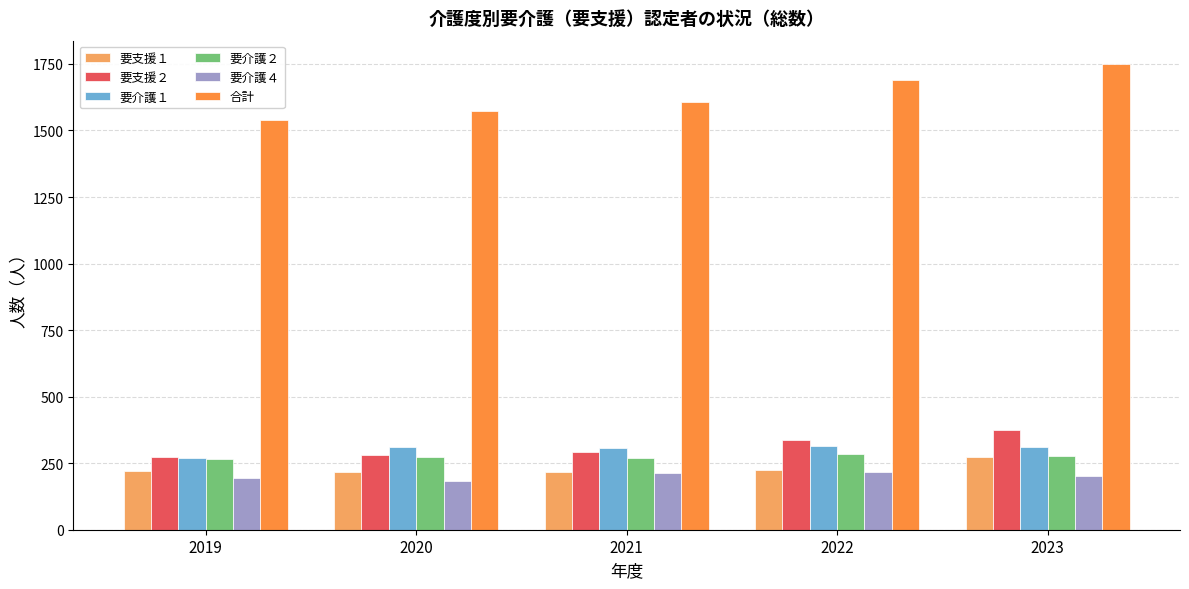

What is the spread (max minus min) of values at 2022?

1473